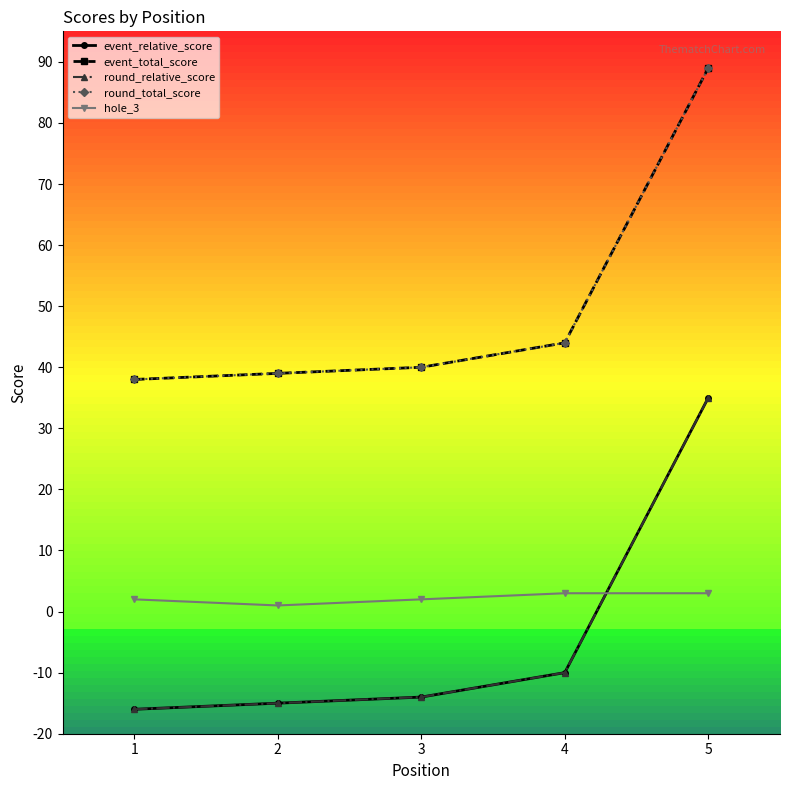

How many lines are shown in the chart?

5